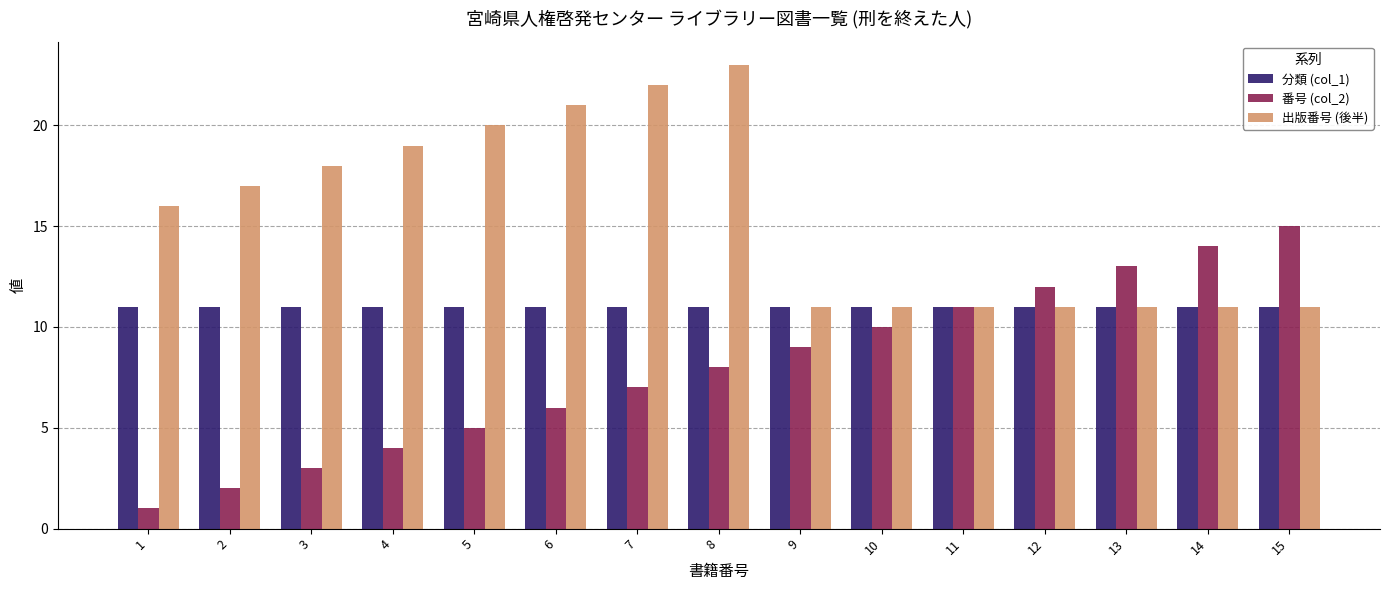

What value does the 分類 (col_1) series have at 12?

11